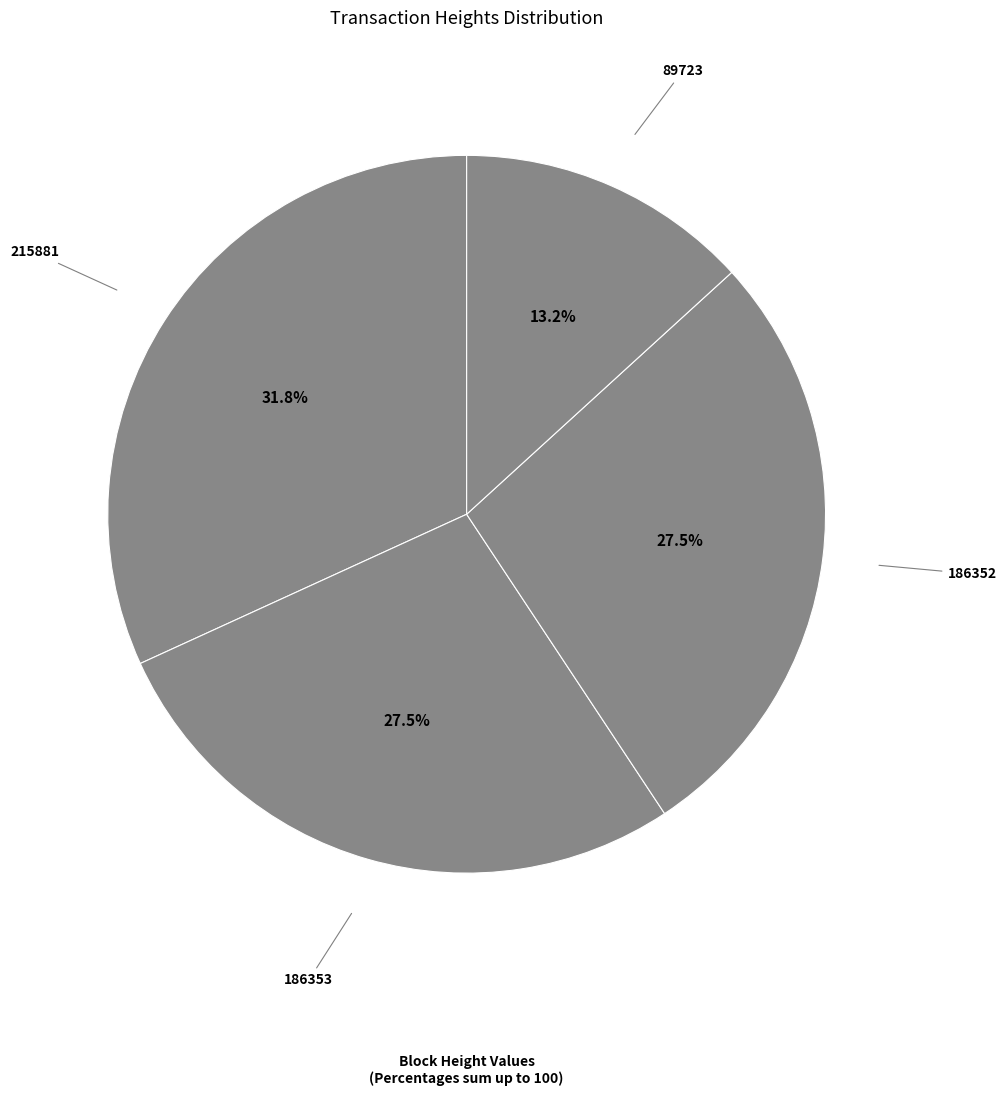

Count the number of slices in the pie.

4